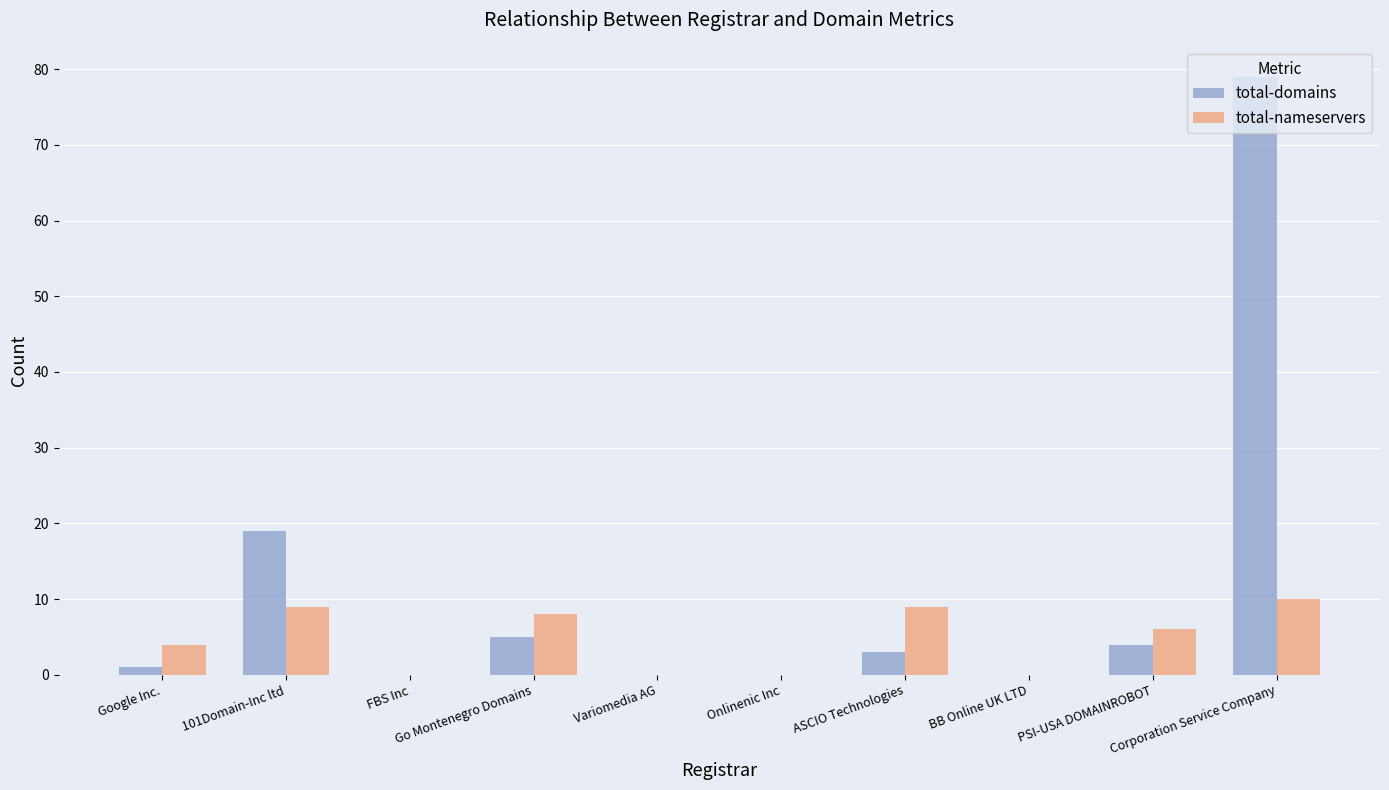

What is the sum of all total-domains values?

111